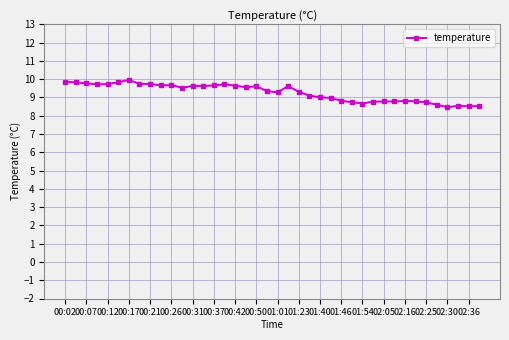

What is the value of the 36th point from the left?

8.6